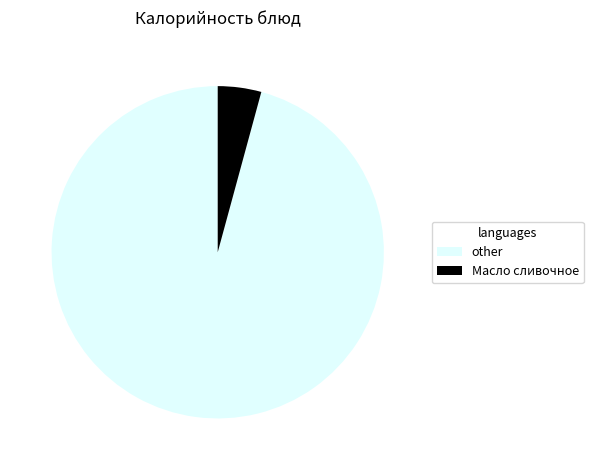

Does any single category account for the majority?

Yes